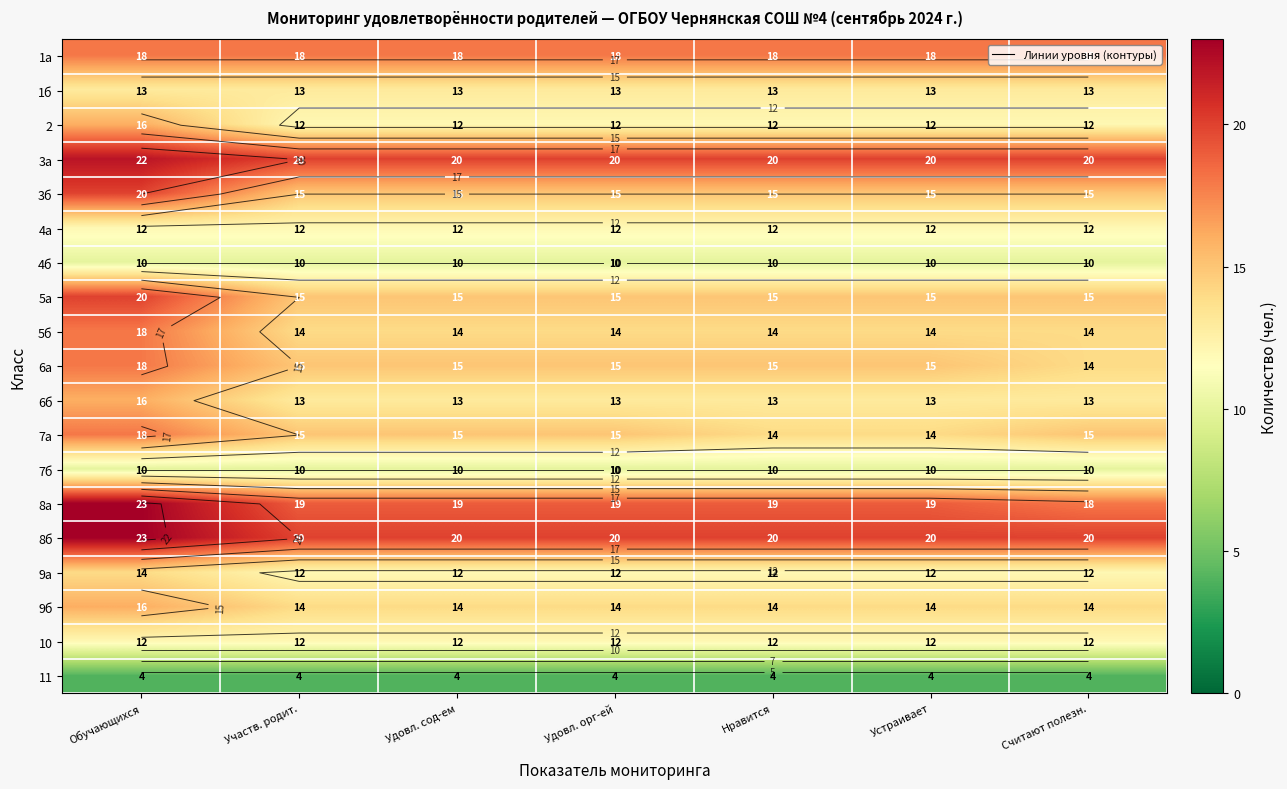

What is the average value of the 10 series?

12